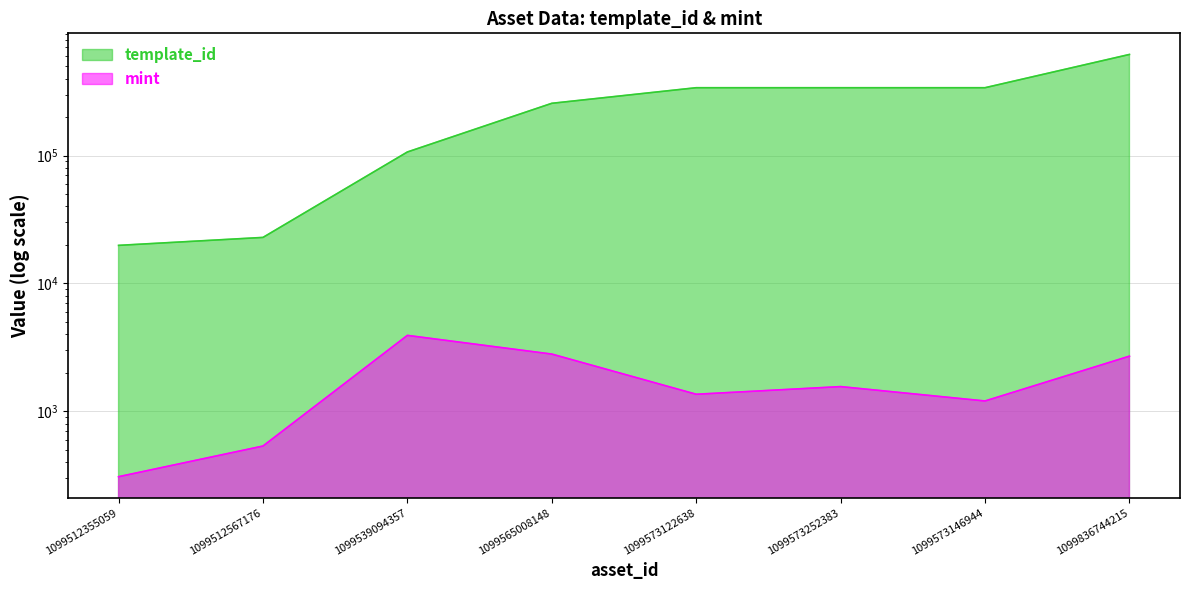

True or false: template_id and mint intersect in this chart.

False